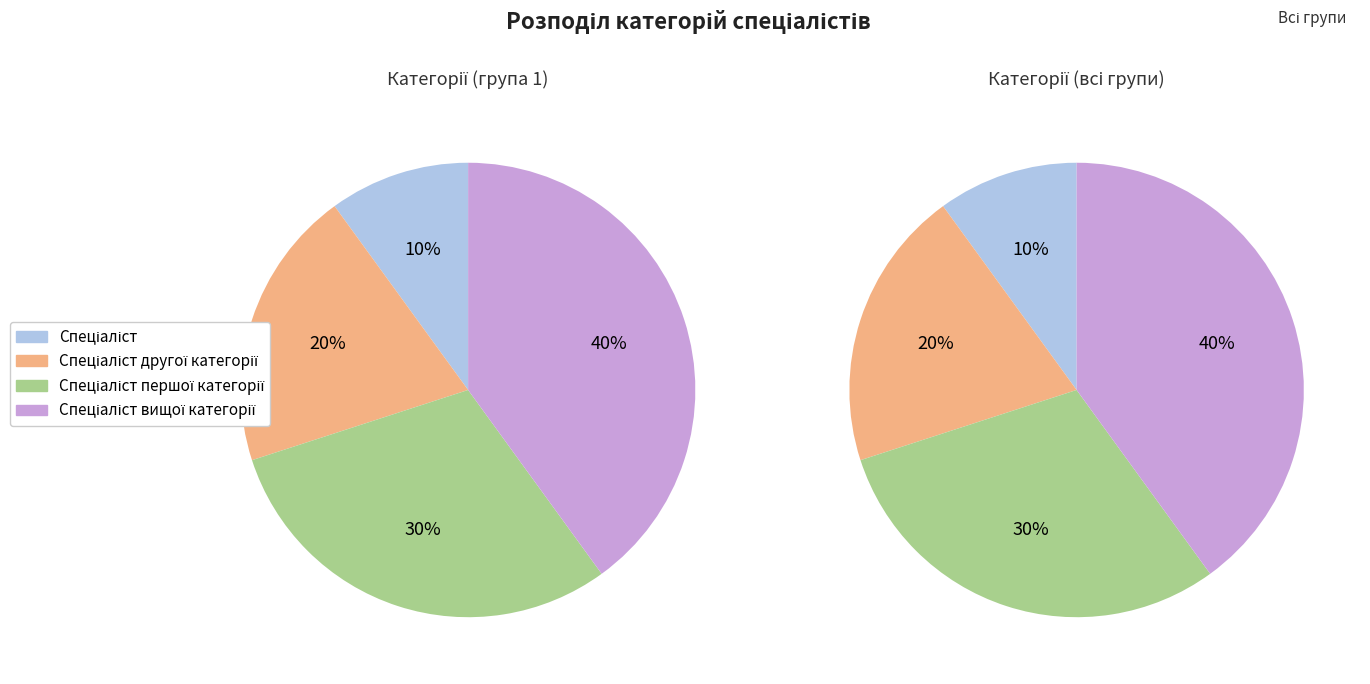

To the nearest percent, what is the combined percentage of Спеціаліст другої категорії and Спеціаліст першої категорії?

50%